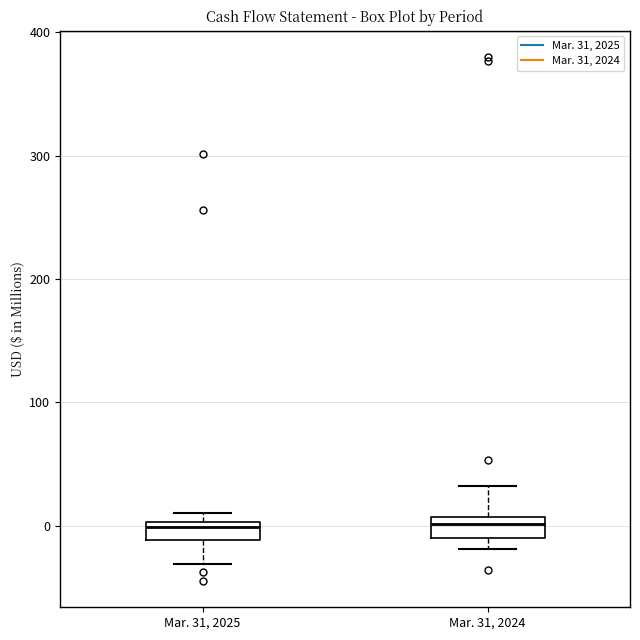

Where is the lower edge of the box for Mar. 31, 2025 on the y-axis? The values are not printed on the chart, so give them approximately, as read against the axis.

-10